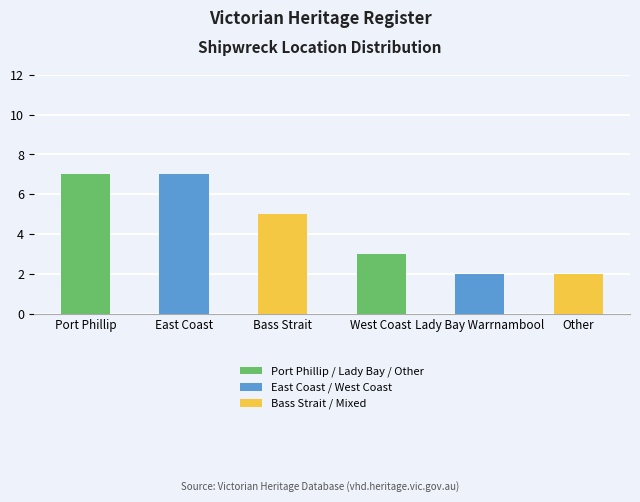

Count the number of categories in the chart.

6